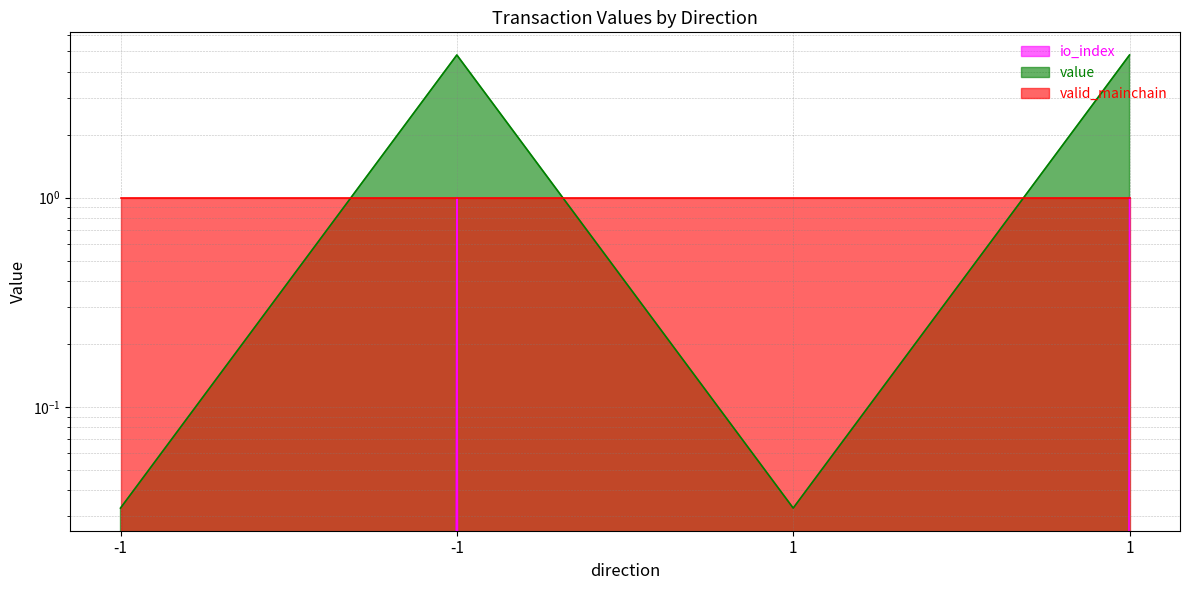

What is the difference between the maximum and second lowest values in the io_index series?

1.0